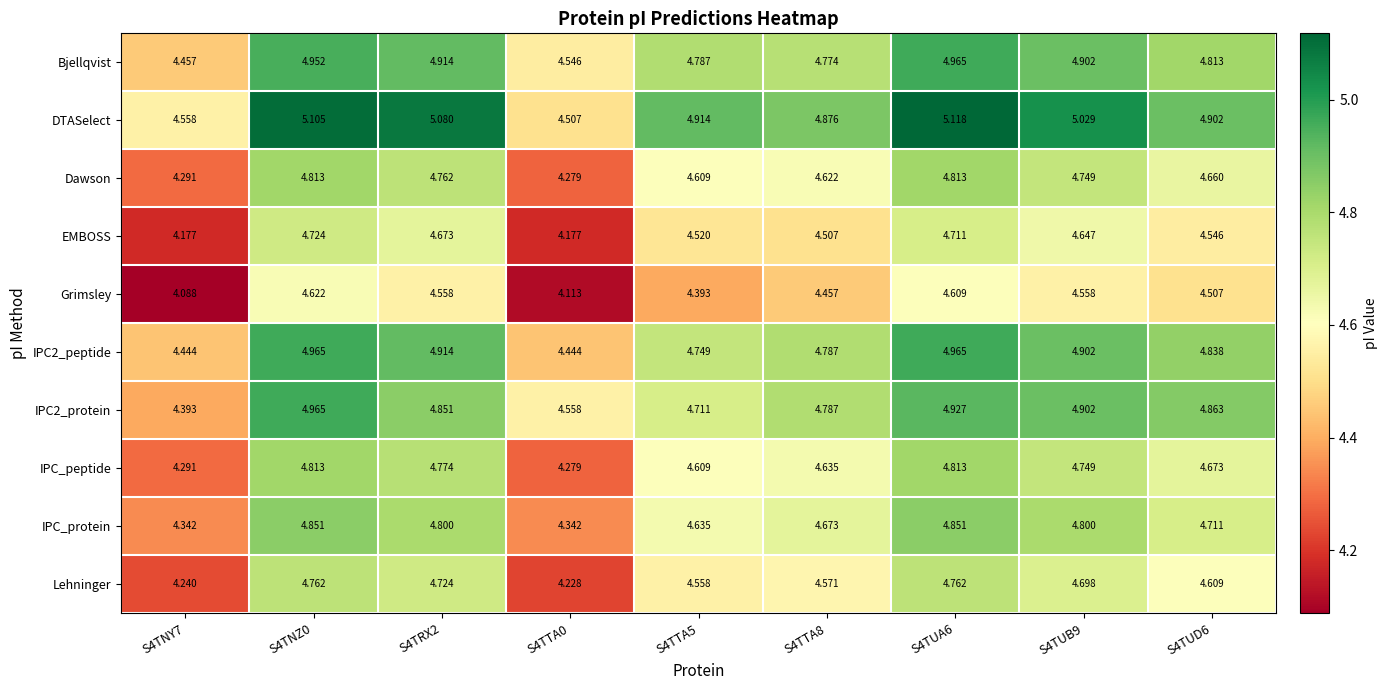

Between S4TRX2 and S4TTA0, which series saw the biggest shift?

DTASelect